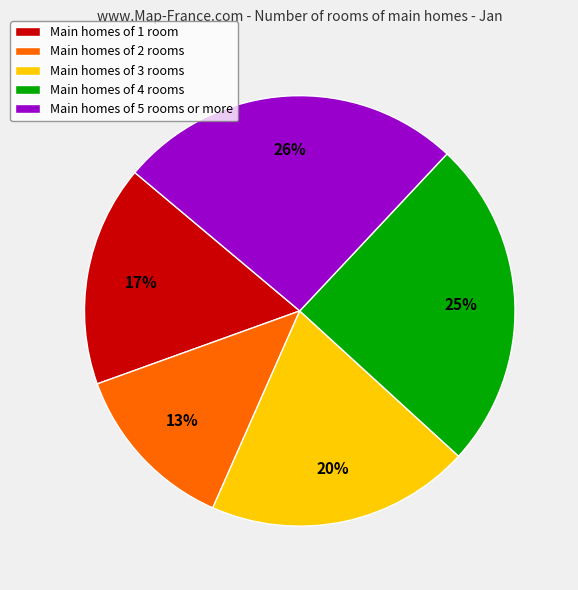

How many slices are in this pie chart?

5